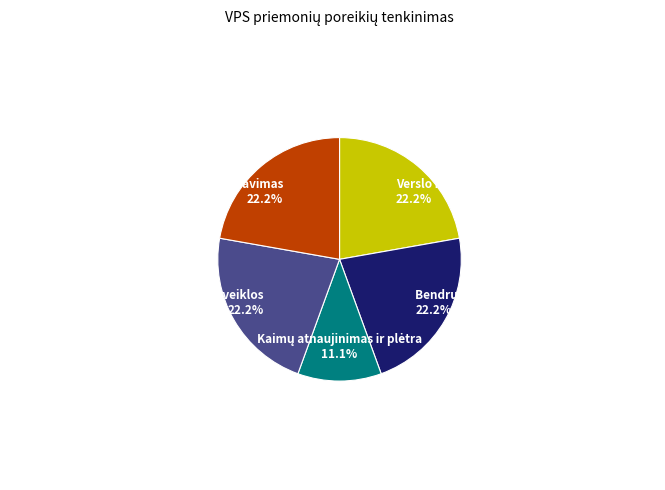

Is there a majority slice in this chart?

No